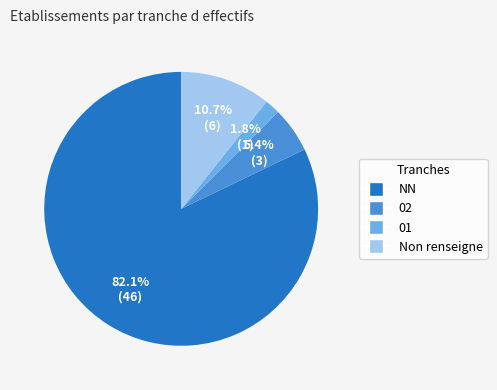

Does any single category account for the majority?

Yes